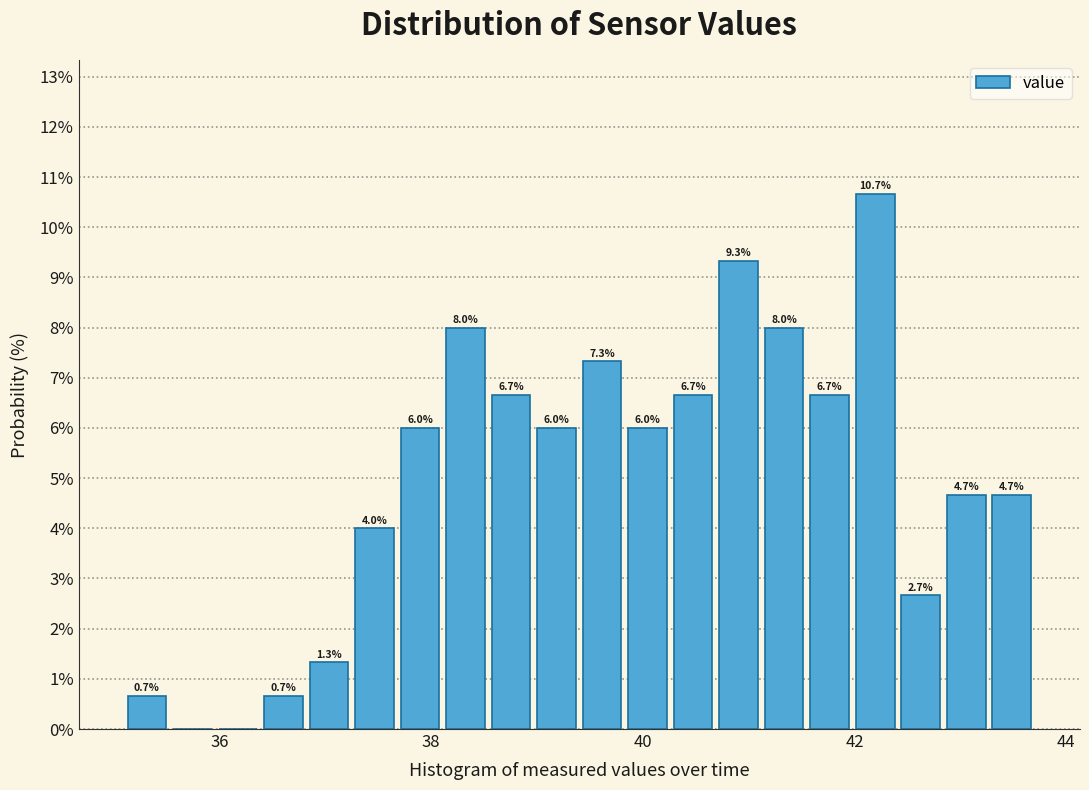

Read against the x-axis, roughly where is the centre of the tallest bar?

42.2